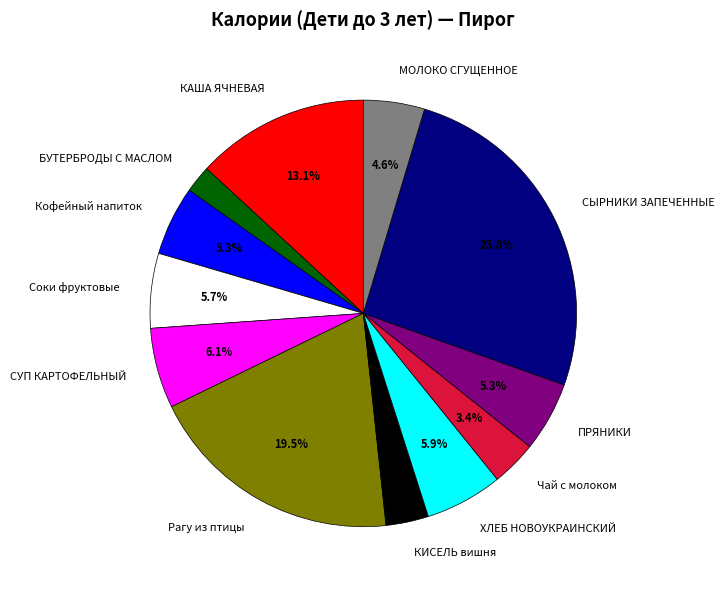

Is it true that Кофейный напиток is 5% of the pie?

True